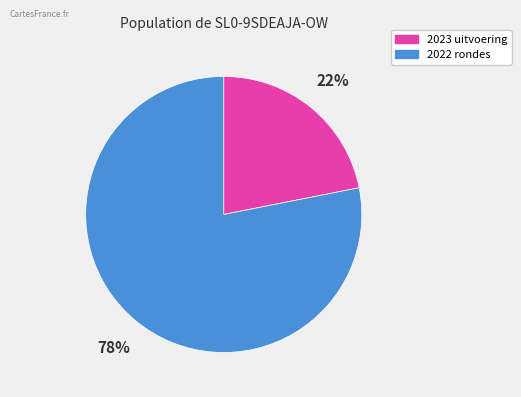

To the nearest percent, what is the average slice percentage?

50%